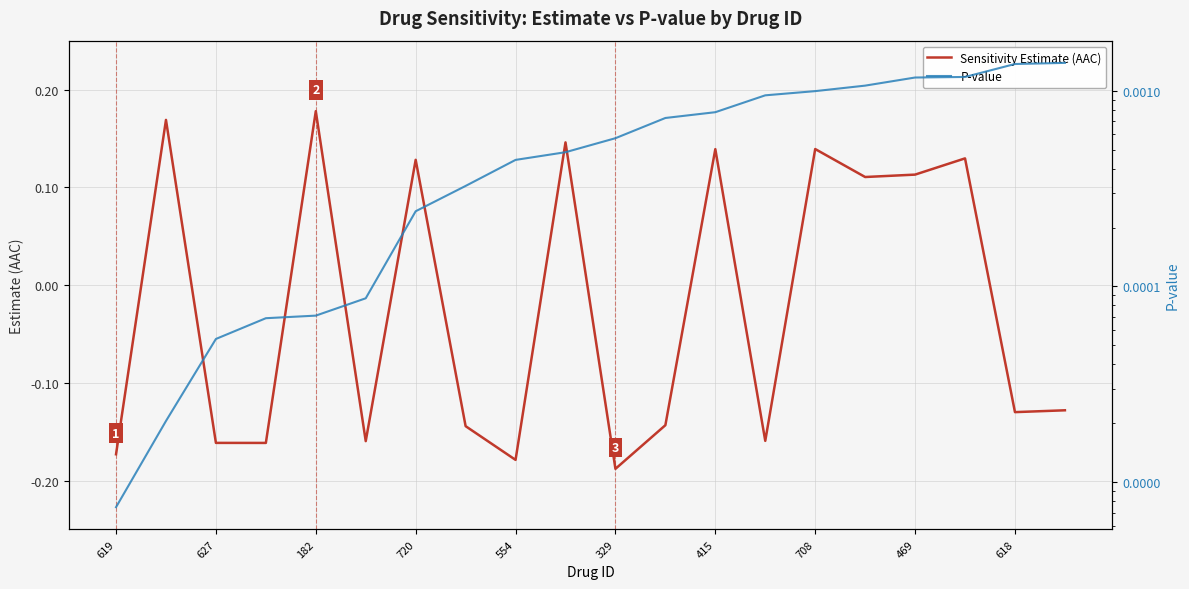

Count the number of categories in the chart.

20